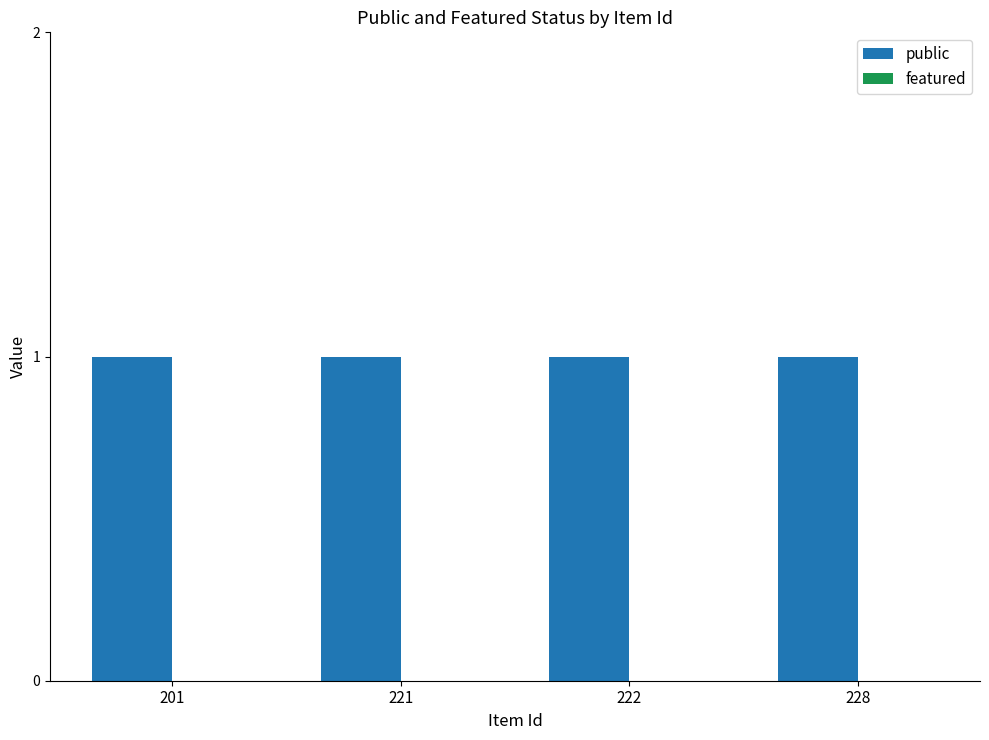

Reading left to right, list all the values displayed in this chart.

public: 1	1	1	1
featured: 0	0	0	0